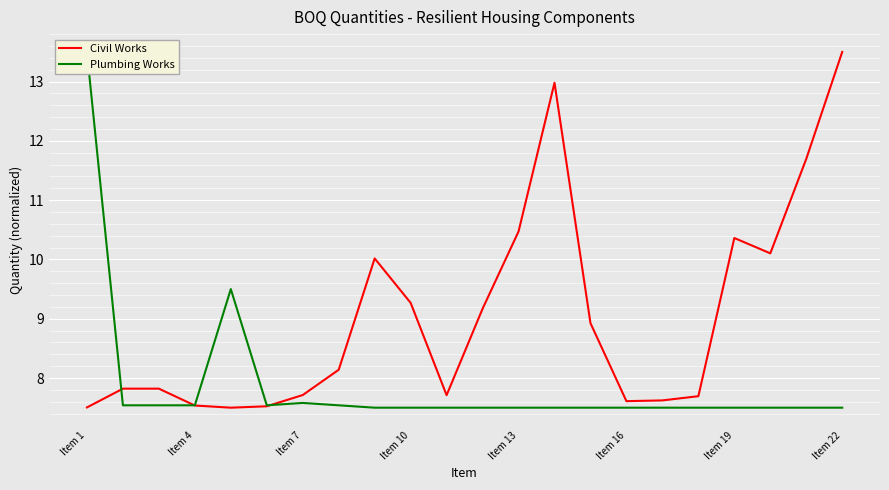

Which series has the largest range (max minus min)?

Civil Works